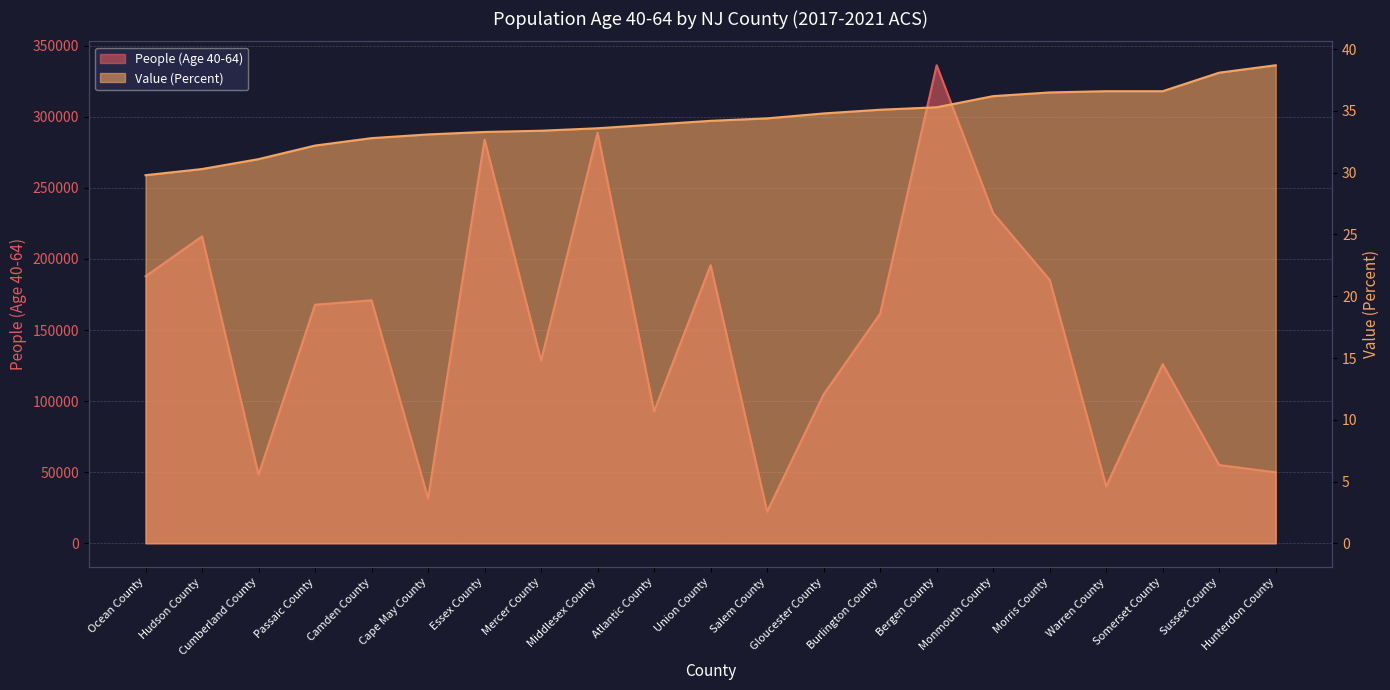

The People (Age 40-64) series shows 48254.0 at Cumberland County. True or false?

True